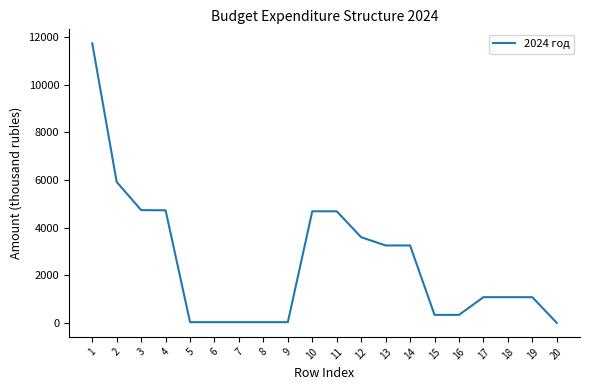

What is the change in value from 12 to 15?

-3259.1